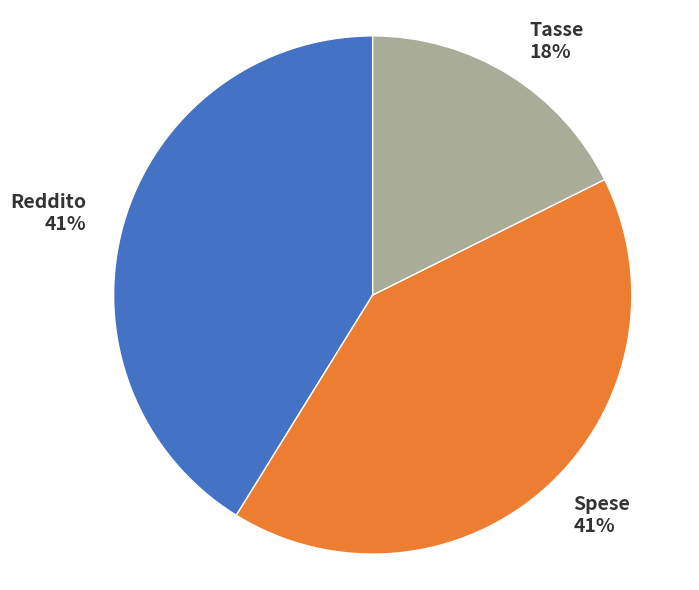

To the nearest percent, what portion does Reddito represent?

41%